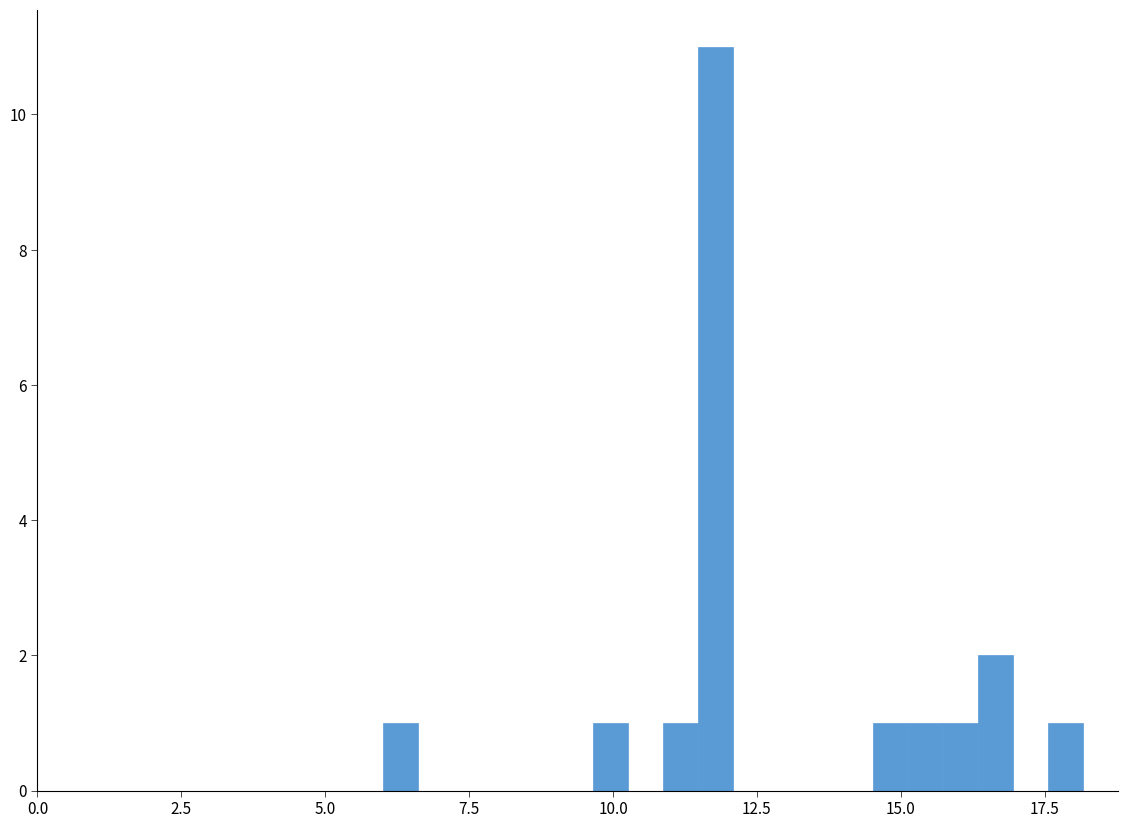

Read against the x-axis, roughly where is the centre of the tallest bar?

12.0